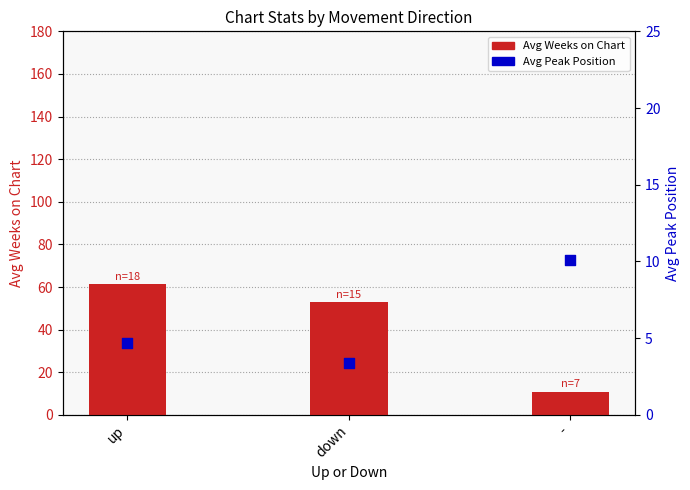

Which series reaches the maximum Y coordinate?

Avg Weeks on Chart